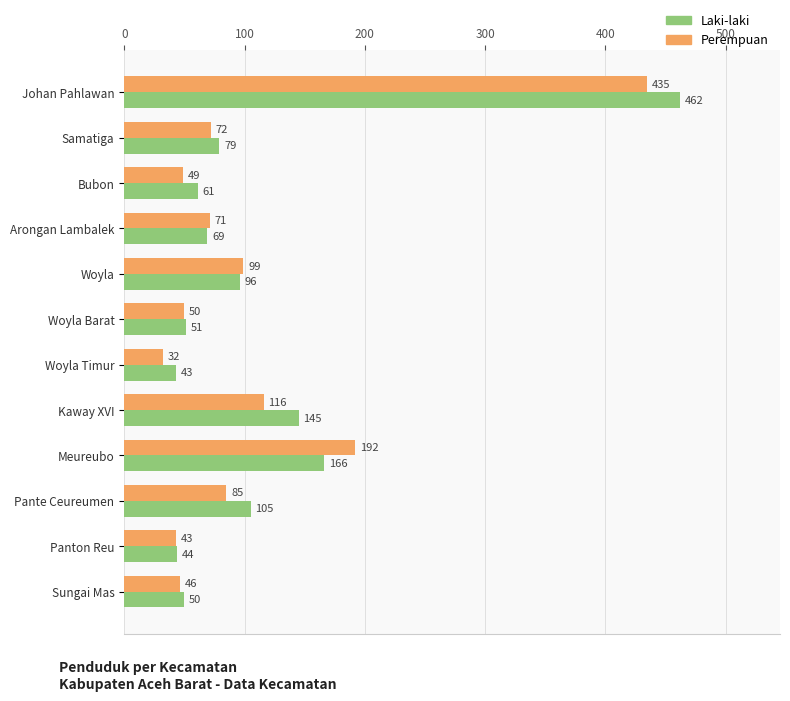

How many data points in Laki-laki are less than 79?

6